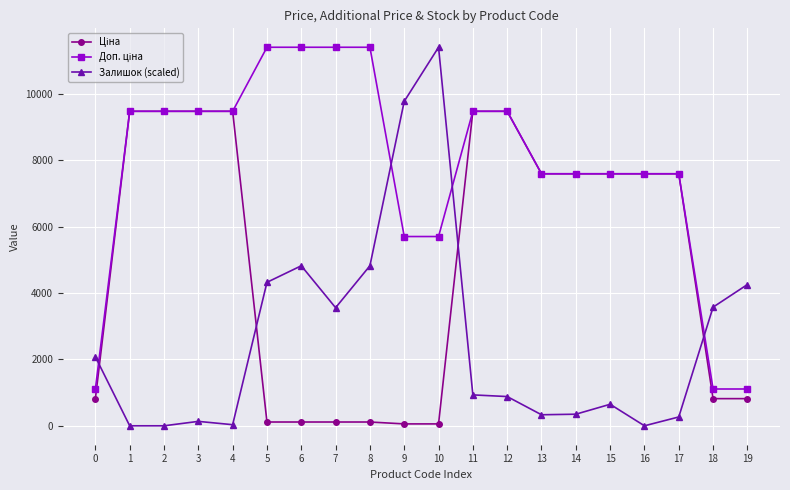

What is the greatest value displayed?

11410.0